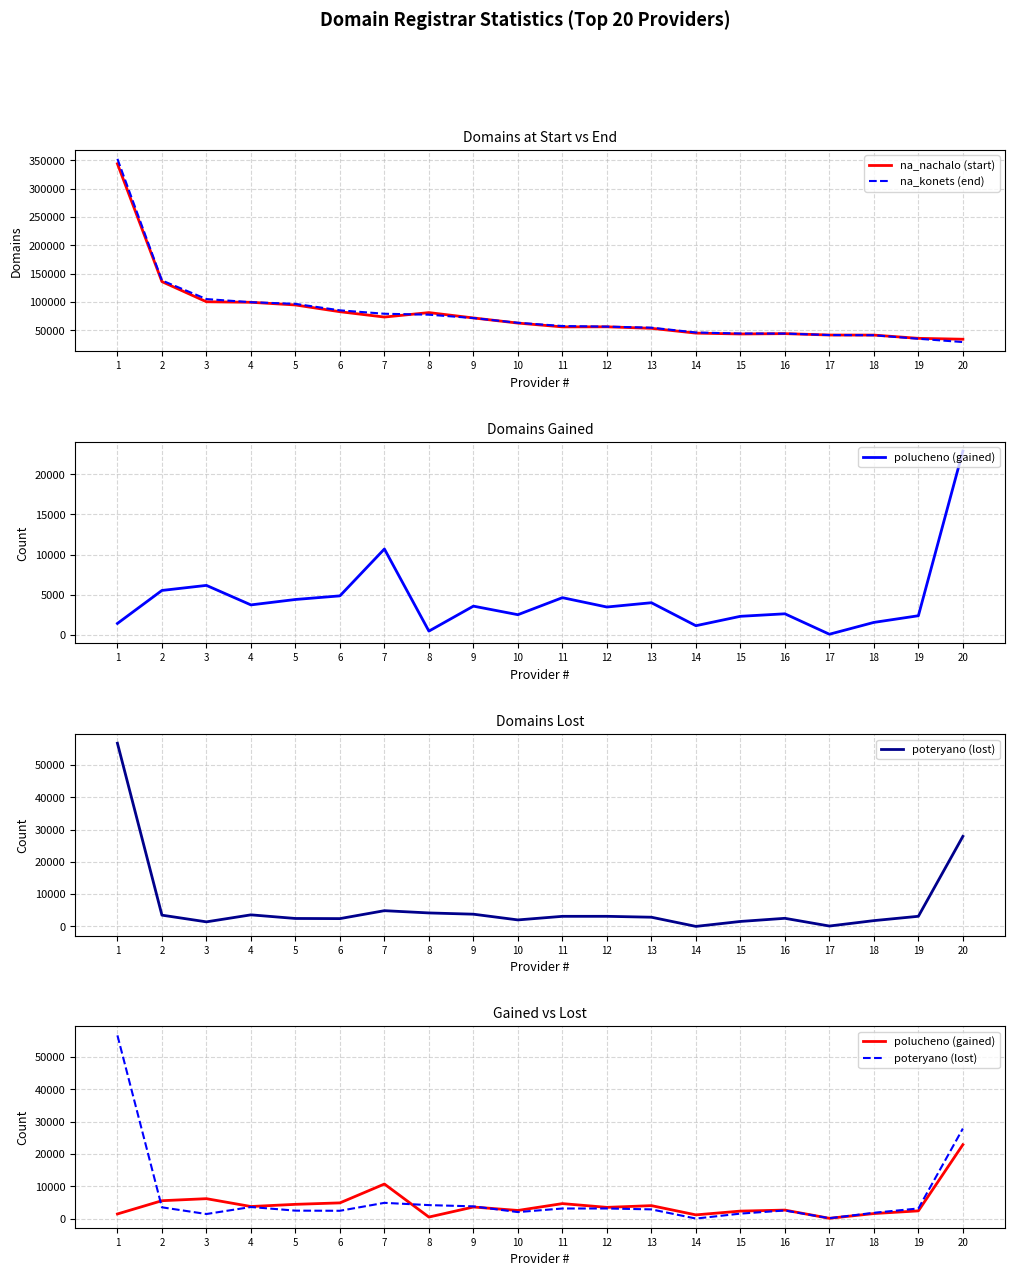

Reading left to right, extract all data points from this chart.

na_nachalo (start): 1=344020	2=136023	3=100489	4=99556	5=94828	6=82916	7=73500	8=81355	9=71916	10=62858	11=56145	12=56275	13=53632	14=45130	15=43632	16=44229	17=41774	18=41650	19=35936	20=34356
na_konets (end): 1=352647	2=138071	3=105242	4=99712	5=96779	6=85363	7=79326	8=77654	9=71713	10=63363	11=57660	12=56622	13=54791	14=46271	15=44412	16=44349	17=41742	18=41413	19=35189	20=29361
polucheno (gained): 1=1430	2=5539	3=6169	4=3740	5=4413	6=4865	7=10703	8=475	9=3585	10=2520	11=4640	12=3476	13=4011	14=1149	15=2319	16=2632	17=88	18=1560	19=2391	20=22897
poteryano (lost): 1=56741	2=3491	3=1416	4=3584	5=2462	6=2418	7=4877	8=4176	9=3788	10=2015	11=3125	12=3129	13=2852	14=8	15=1539	16=2512	17=120	18=1797	19=3138	20=27892